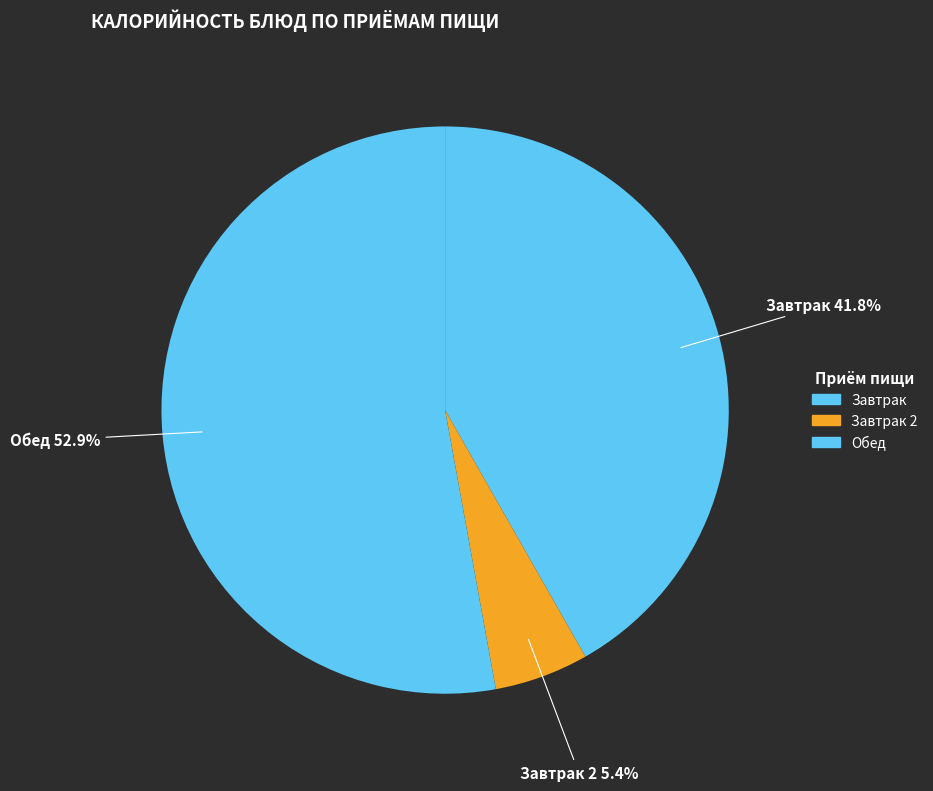

How many segments does this pie chart have?

3